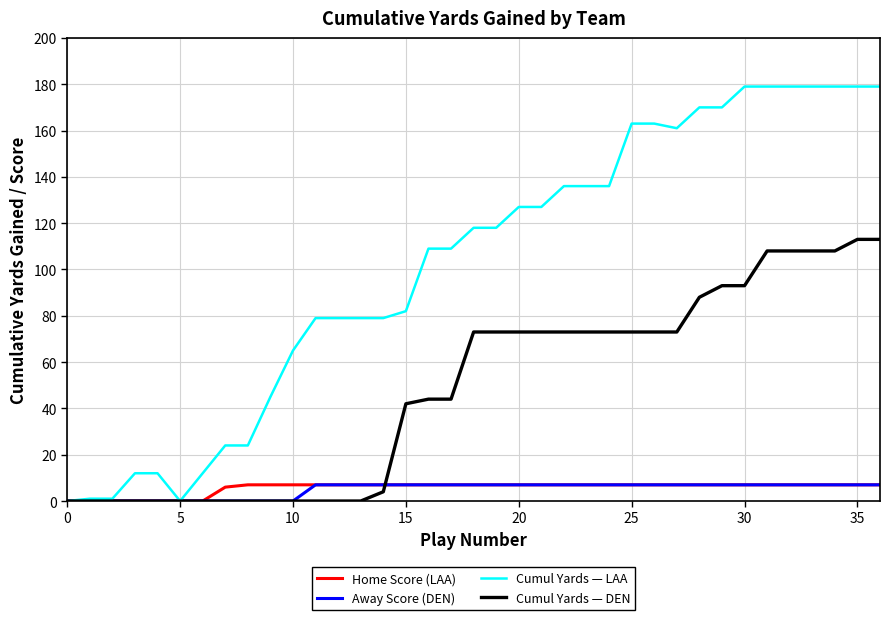

At how many categories does at least one series exceed 173?

7